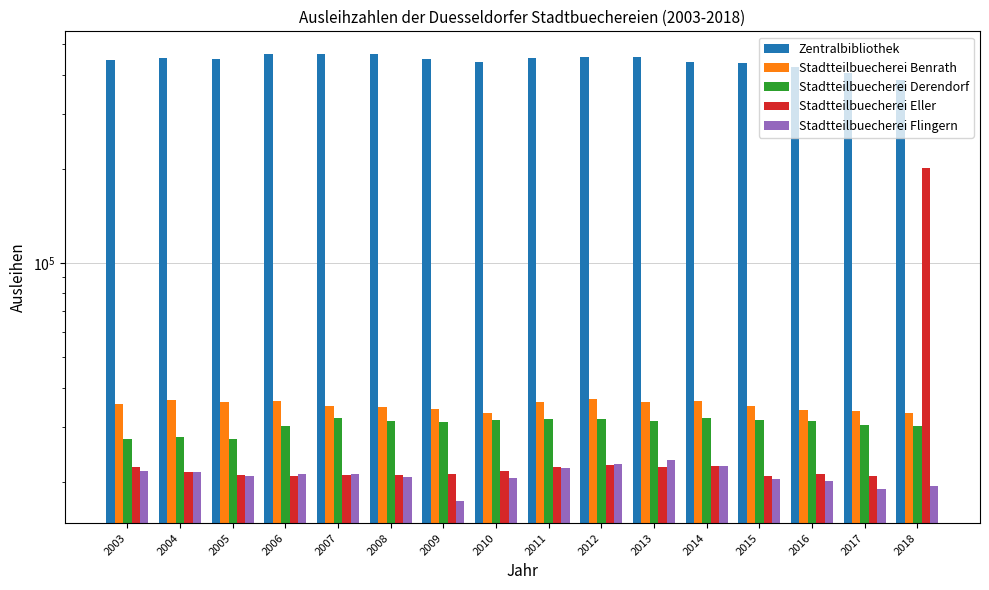

What is the difference between the highest and lowest values at 2017?

384810